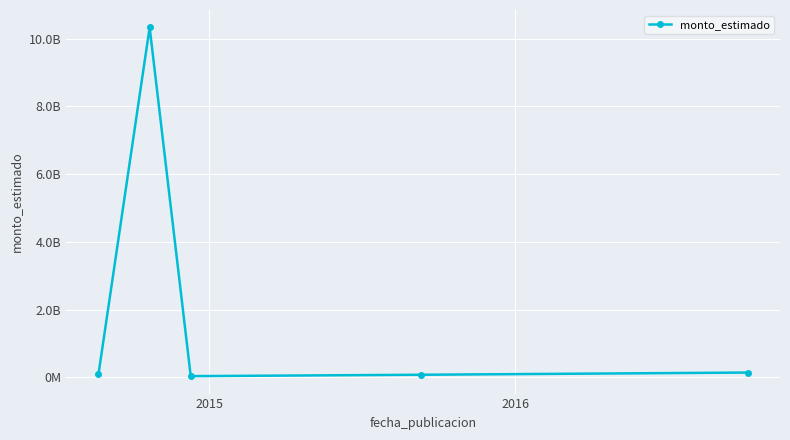

Does the chart have visible grid lines?

Yes